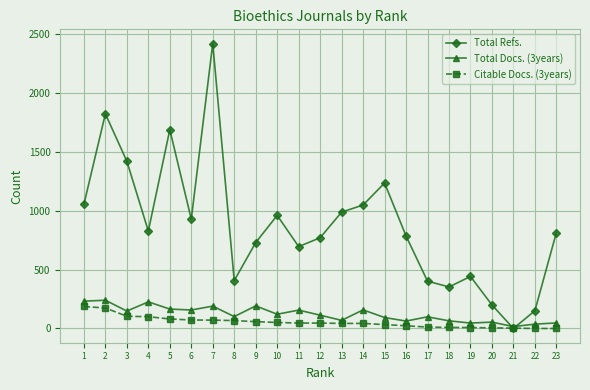

What is the value of the Citable Docs. (3years) point at the 3rd from the left?

104